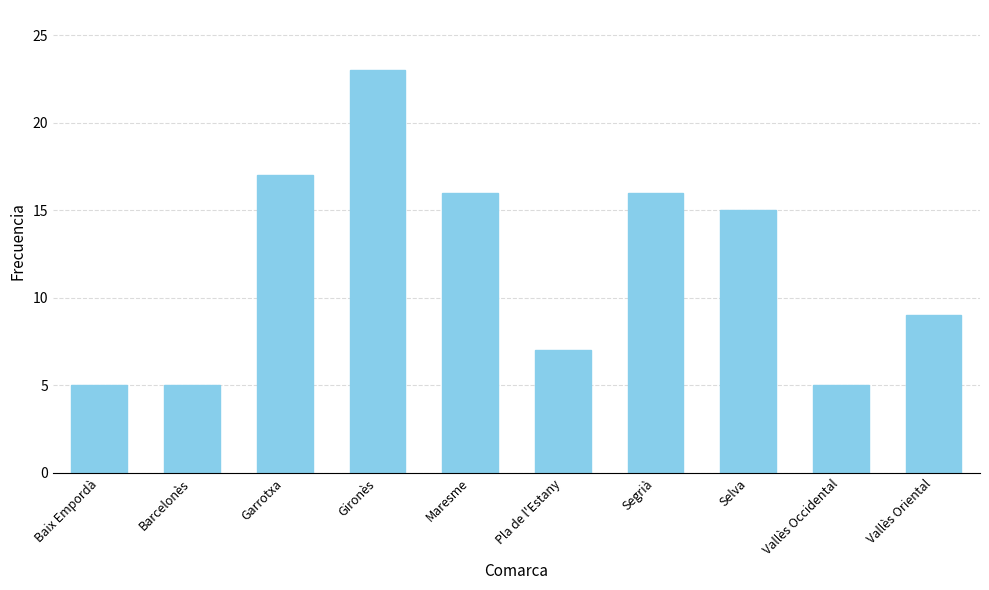

Where is the data nearest to the value 14?

Selva